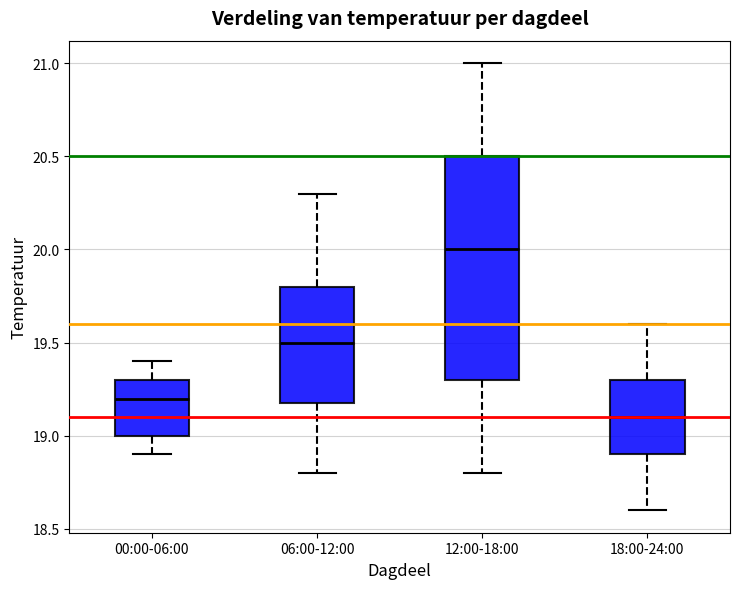

Reading left to right, transcribe this box plot: for each box, give where its median line is, the range the box spans, and where its two whiskers end, as read against the y-axis. The values are not printed on the chart, so give them approximately, as read against the axis.

00:00-06:00: median 19.2, box 19.0 to 19.3, whiskers 18.9 to 19.4
06:00-12:00: median 19.5, box 19.2 to 19.8, whiskers 18.8 to 20.3
12:00-18:00: median 20.0, box 19.3 to 20.5, whiskers 18.8 to 21.0
18:00-24:00: median 19.1, box 18.9 to 19.3, whiskers 18.6 to 19.6